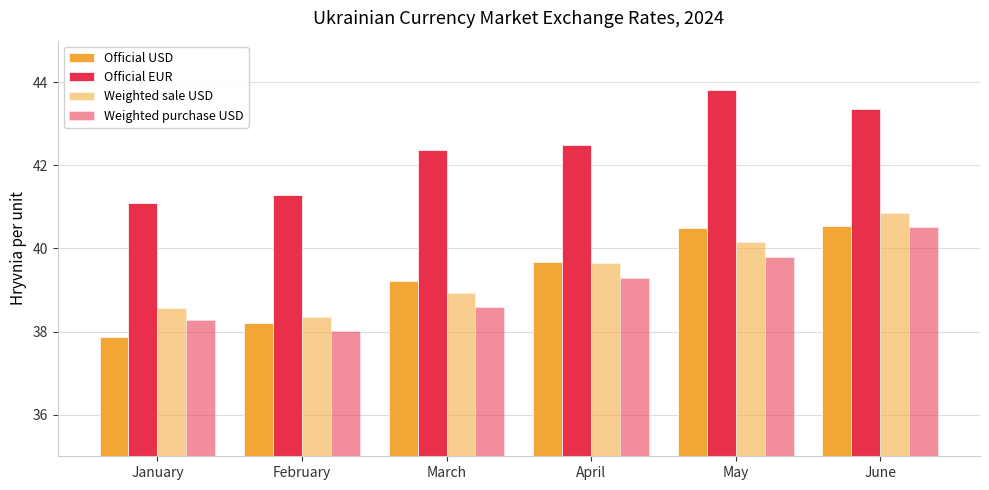

Does the chart contain stacked bars?

No